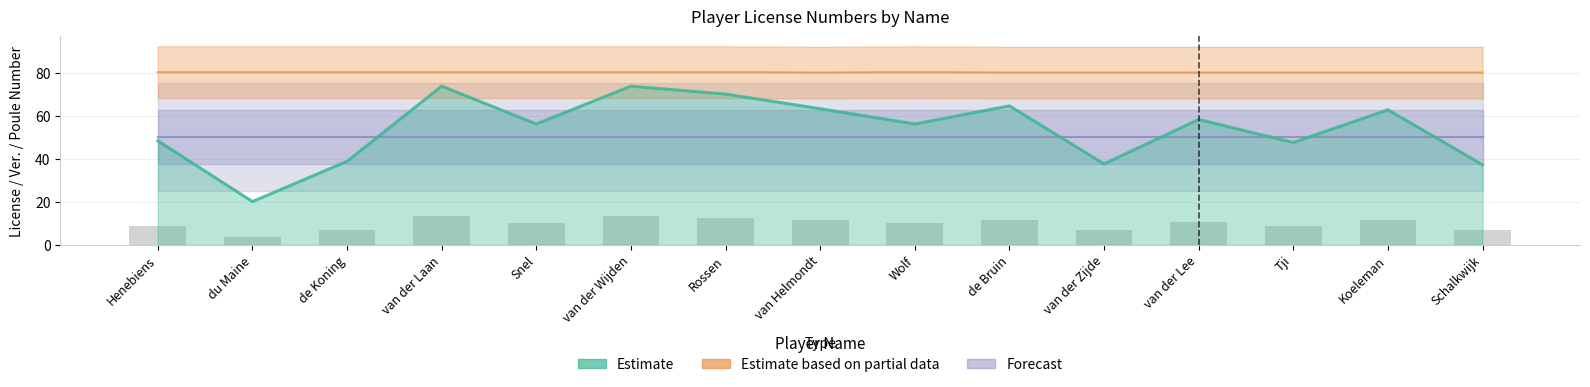

At which label is the value closest to 46?

Tji